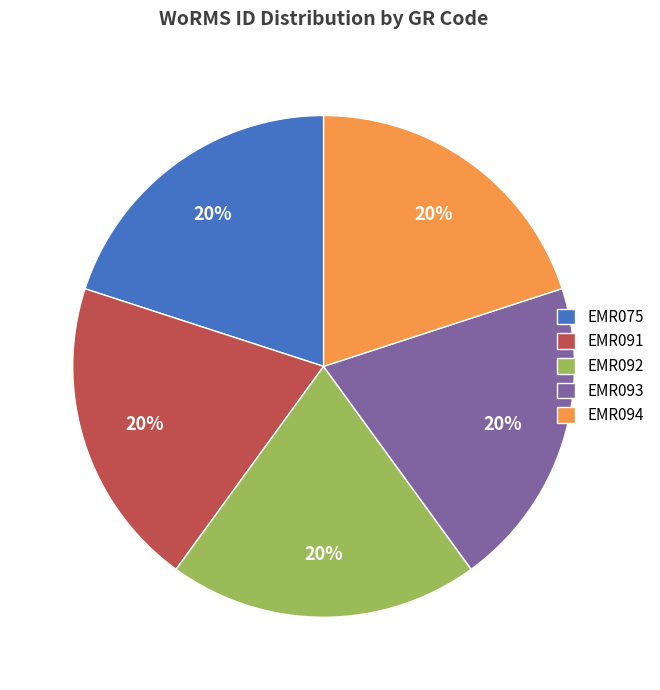

Does any single category account for the majority?

No